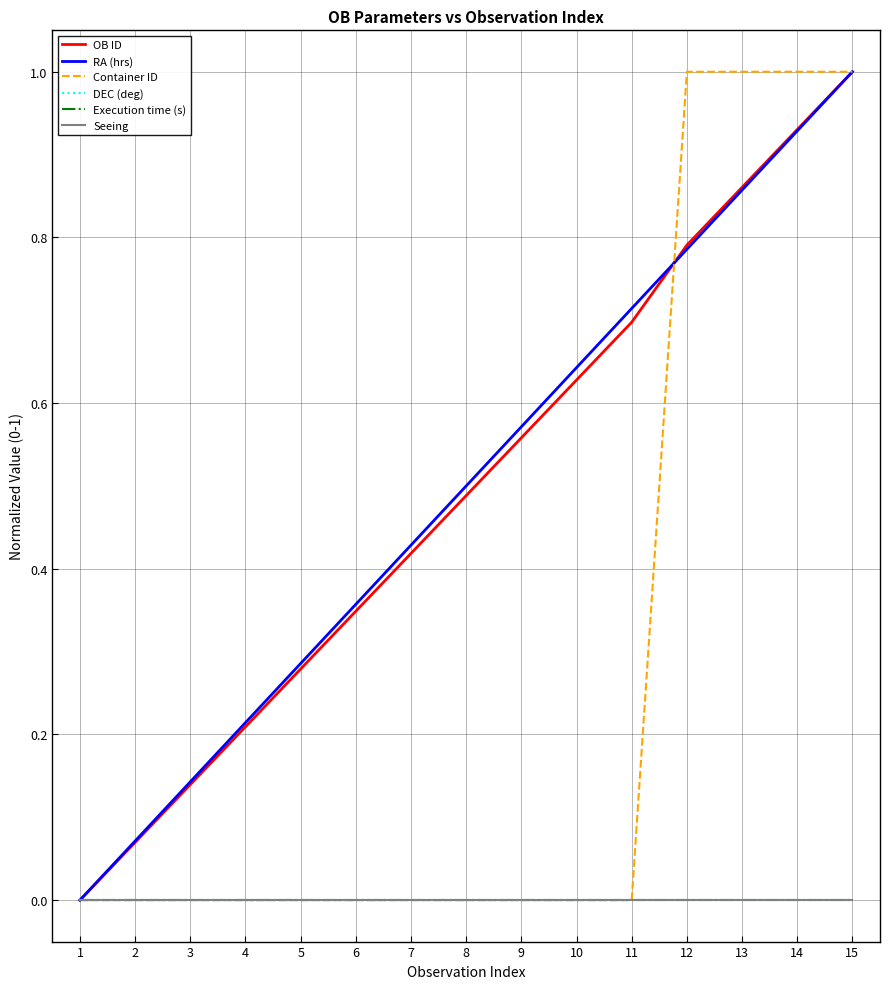

Does the chart display data point markers on the line(s)?

No